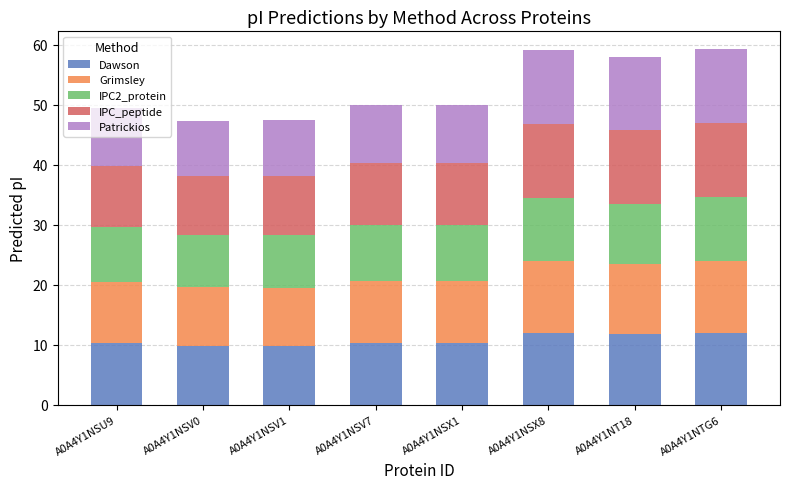

What is the total value across all series at A0A4Y1NSV0?

47.3